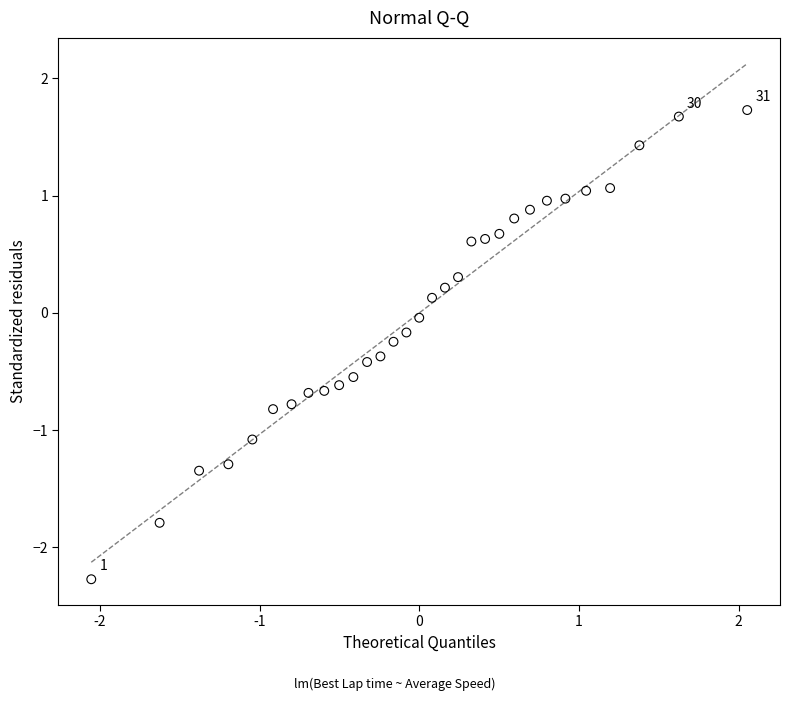

What is the range of Y values (max minus min)?

4.0